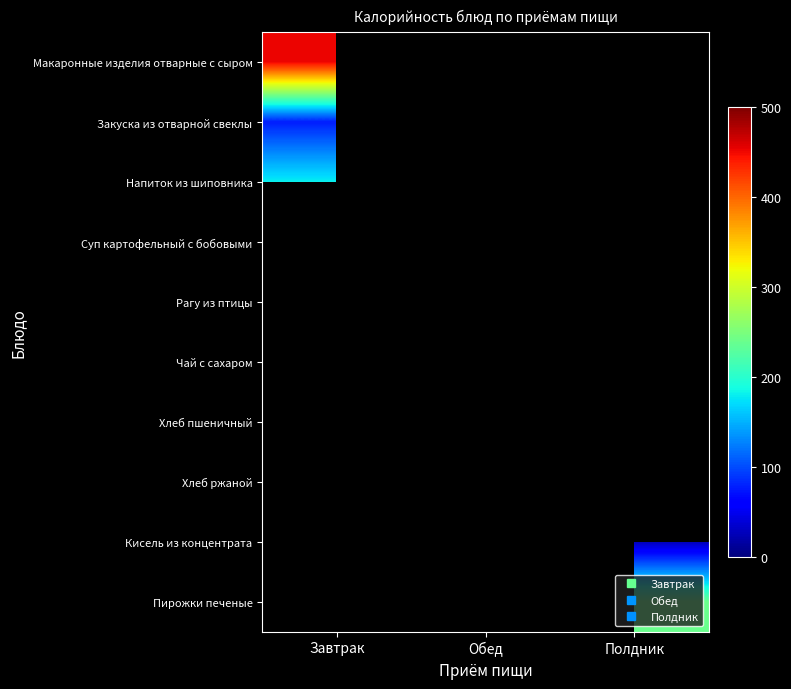

Is the value of Пирожки печеные at Полдник greater than the value of Хлеб пшеничный at Полдник?

No